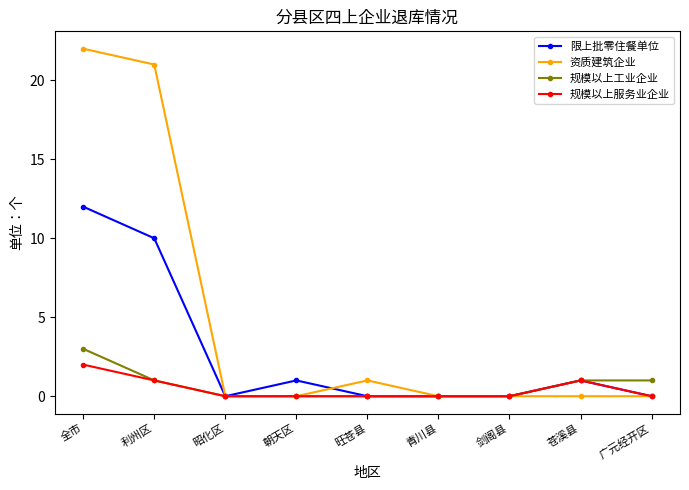

Does the chart have visible grid lines?

No